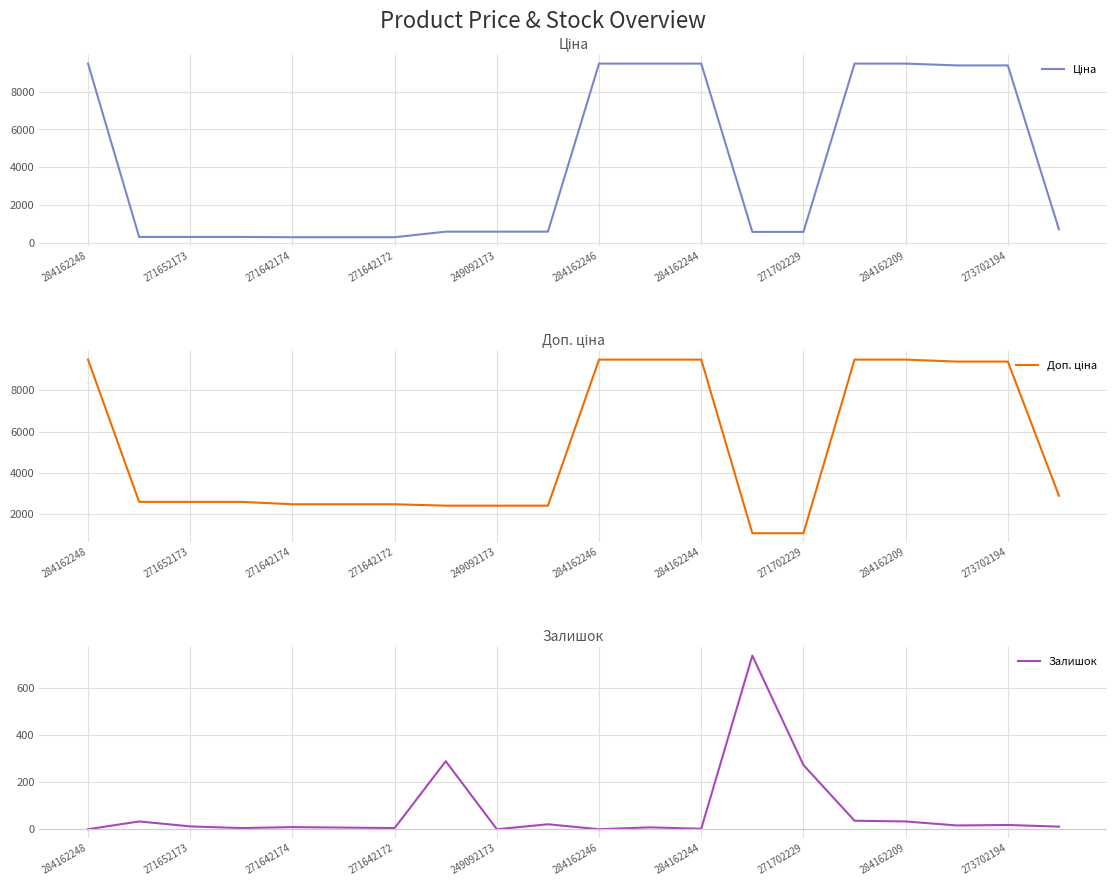

How many data points does each series have?

20